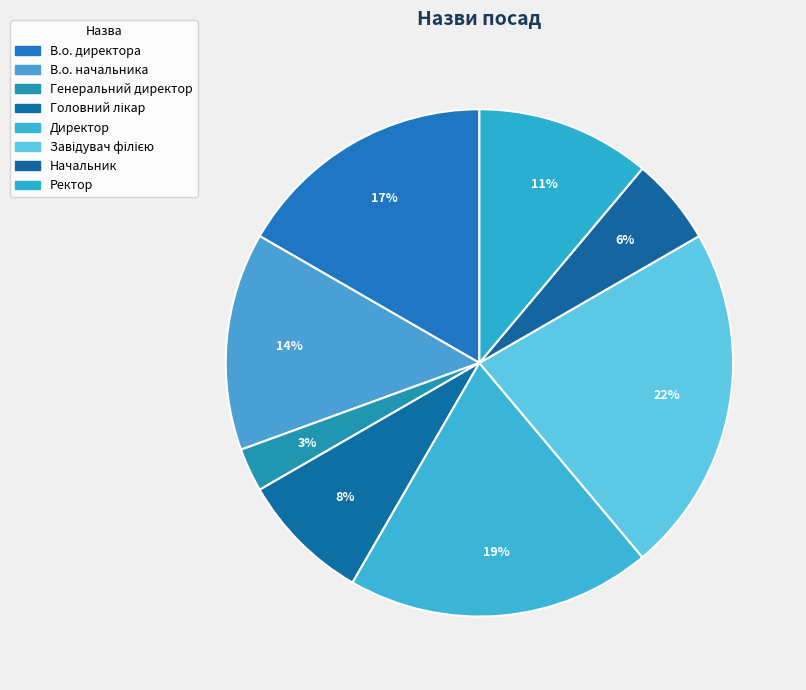

The Директор slice represents 25% of the pie. True or false?

False